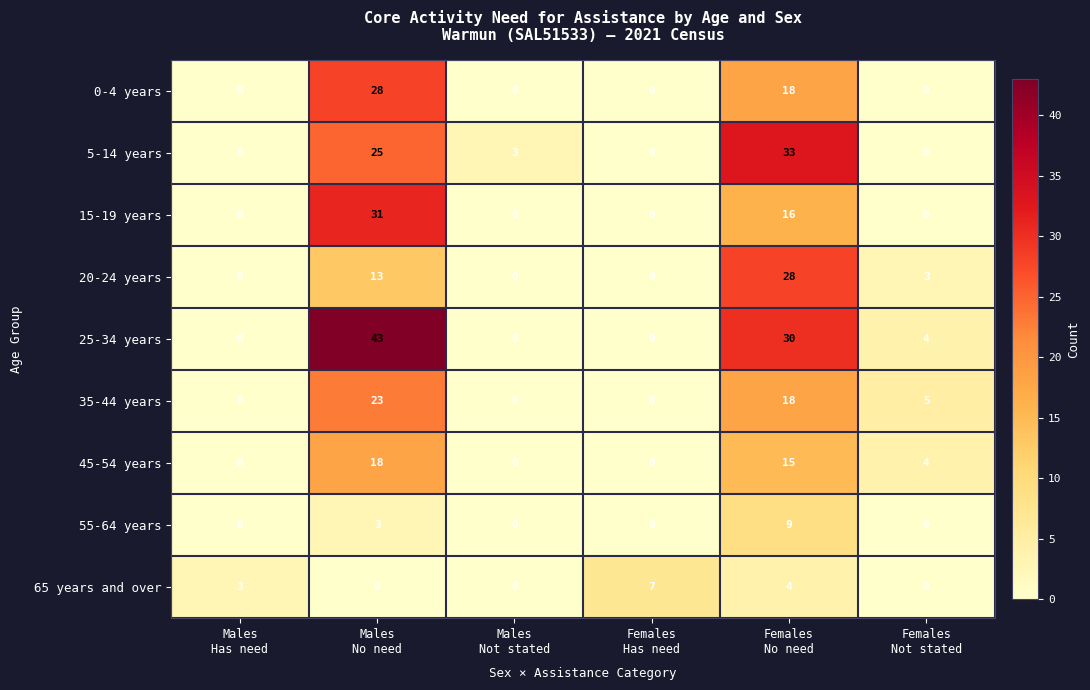

What is the difference between the second highest and second lowest values in the 65 years and over series?

4